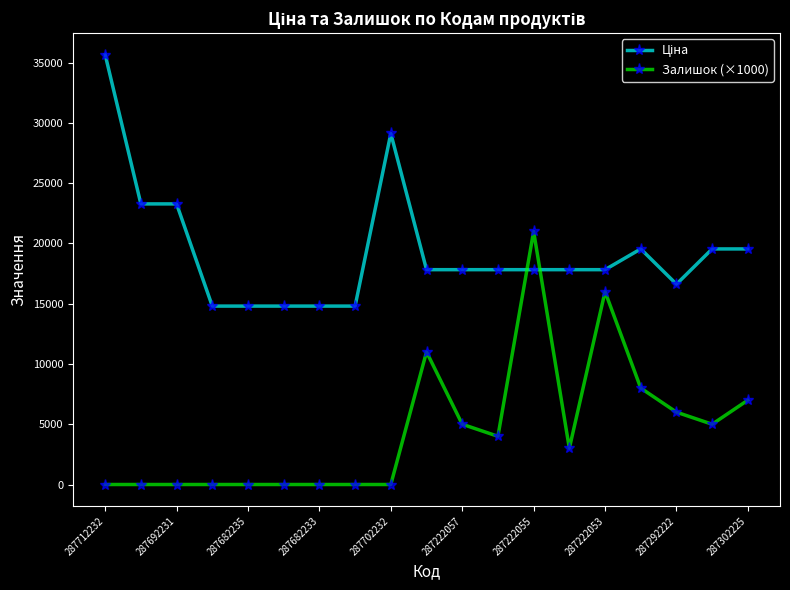

What is the sum of all Залишок (×1000) values?

86000.0